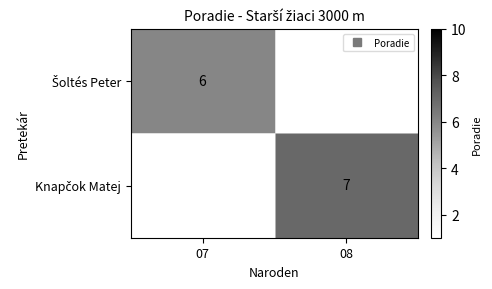

Which series has the largest range (max minus min)?

Šoltés Peter